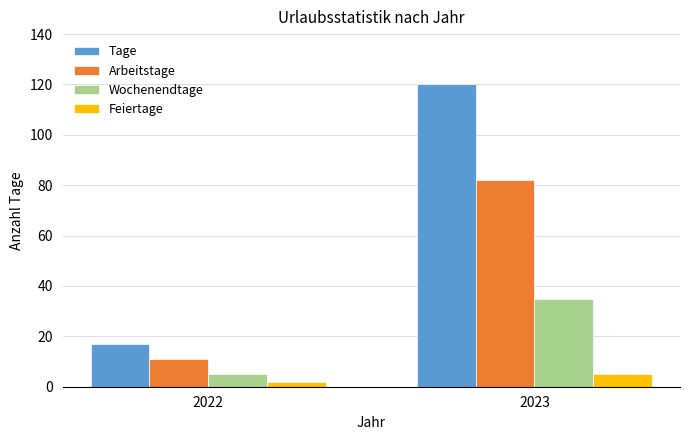

Which series has the largest range (max minus min)?

Tage